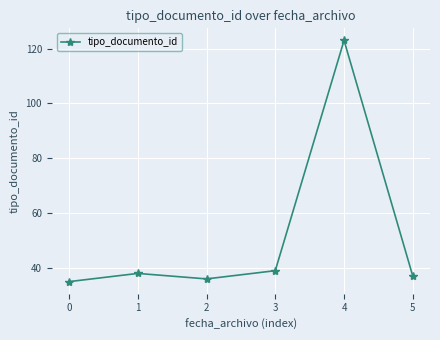

What is the greatest value displayed?

123